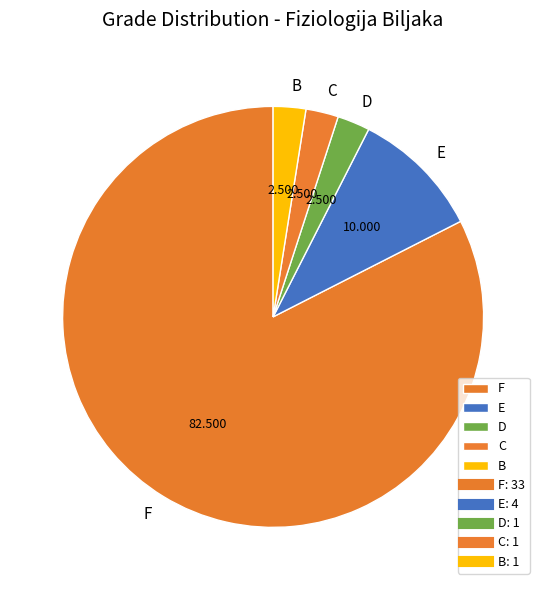

Does F represent more than half of the total?

Yes